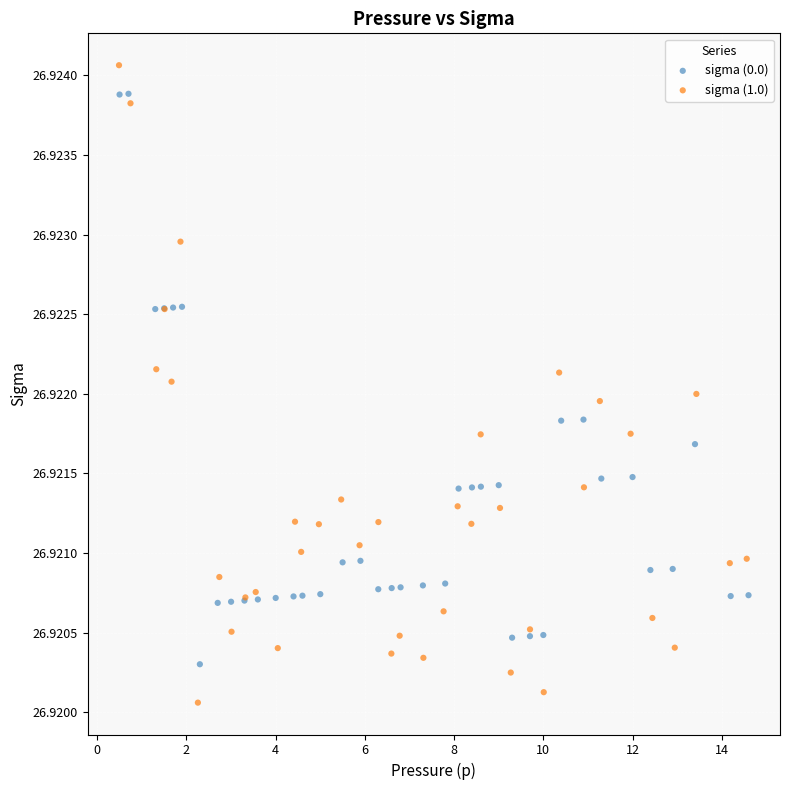

What are all the series names shown in the legend?

sigma (0.0), sigma (1.0)